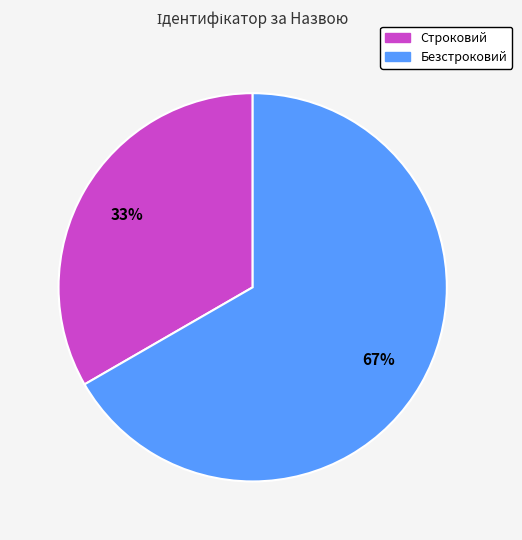

Combined, do Строковий and Безстроковий account for over 50%?

Yes